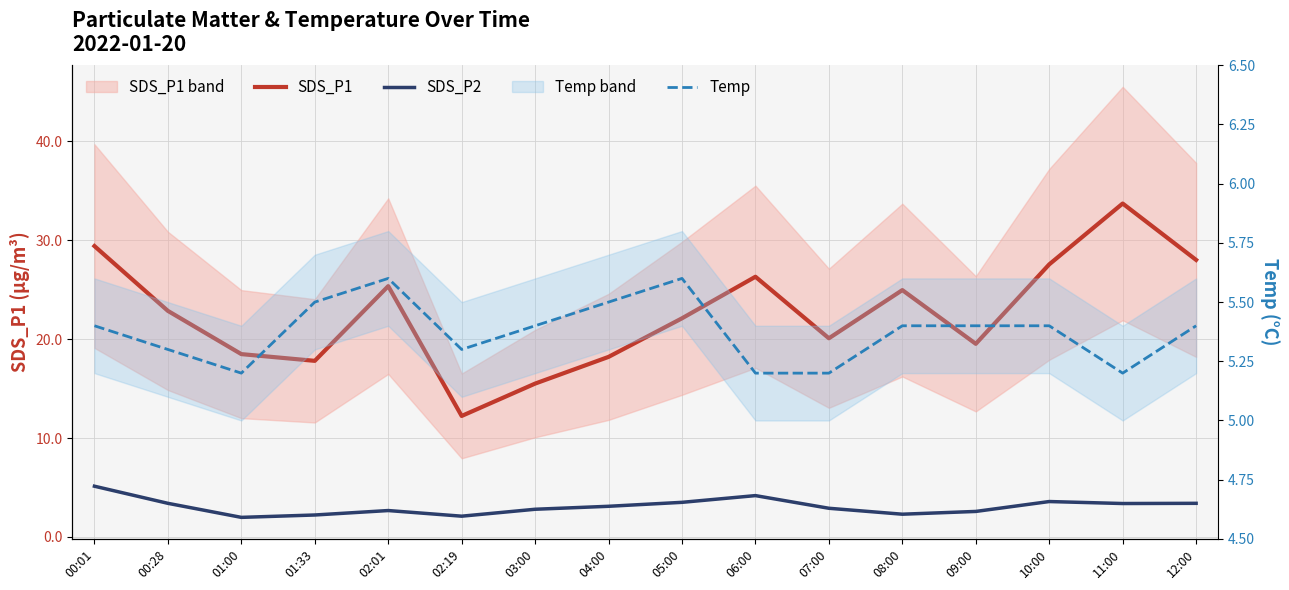

Between 06:00 and 07:00, which is larger?

06:00